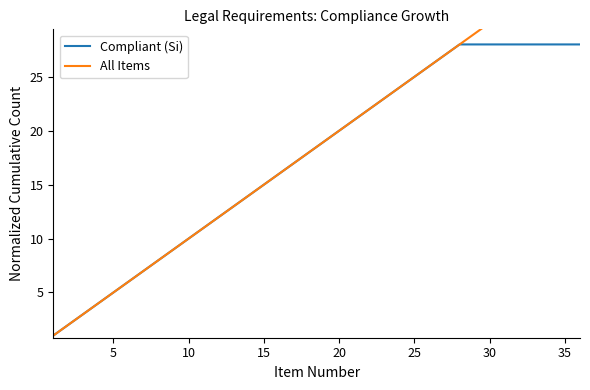

Is it true that Compliant (Si) equals 4 at 30?

False